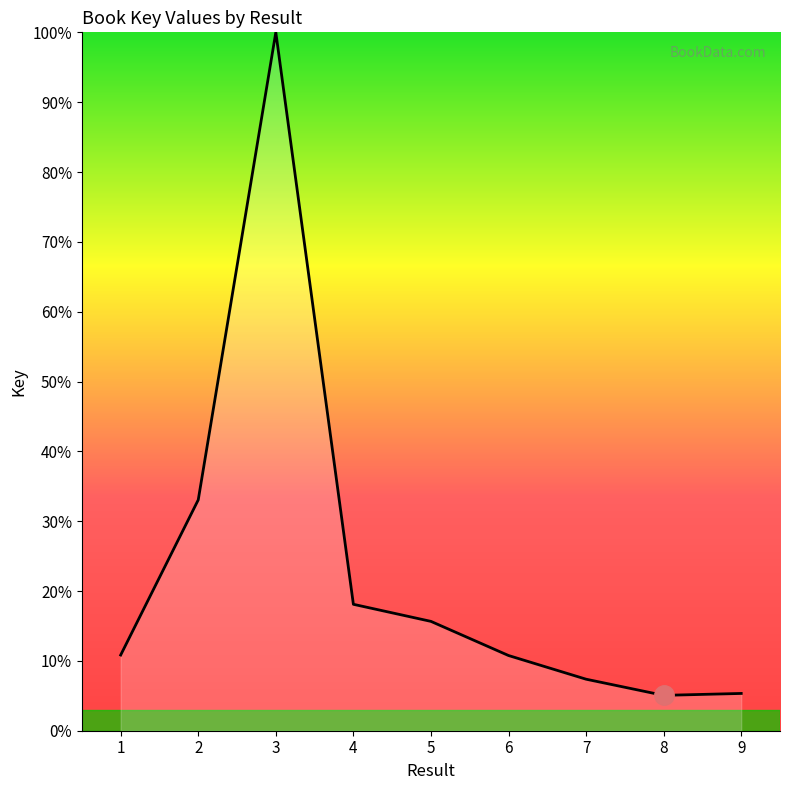

Approximately how many times larger is the value at 1 compared to 9?

2.0